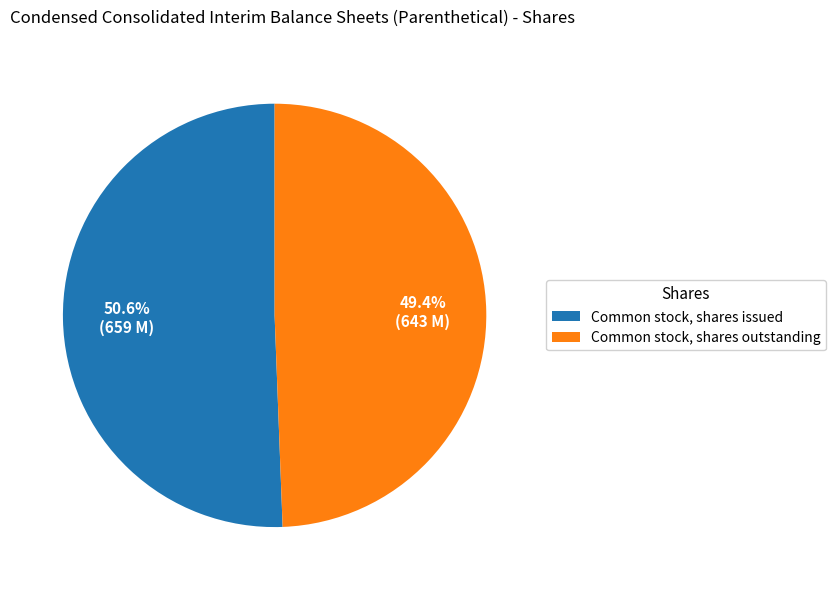

The Common stock, shares outstanding slice represents 43% of the pie. True or false?

False